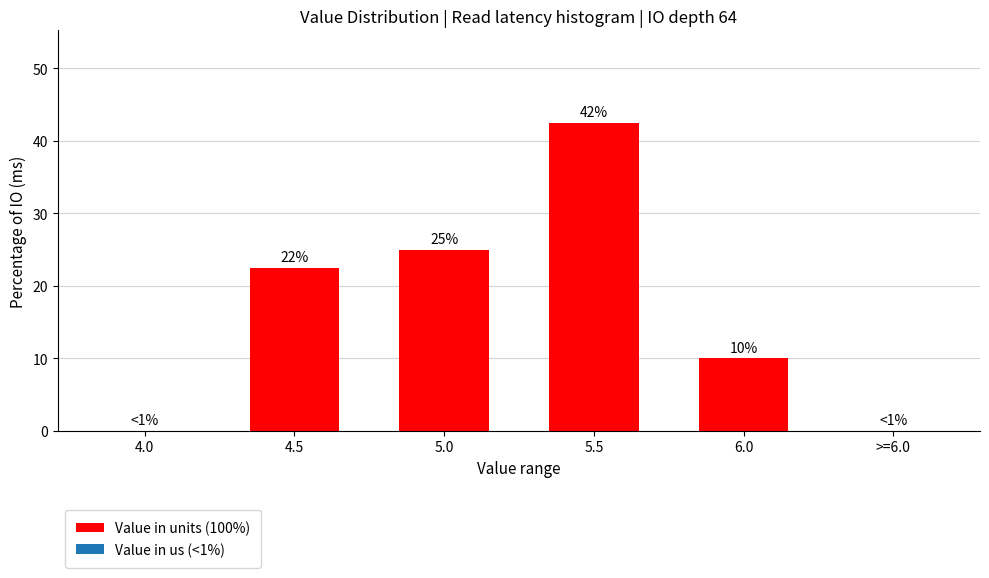

What is the maximum value shown in the chart?

42.5